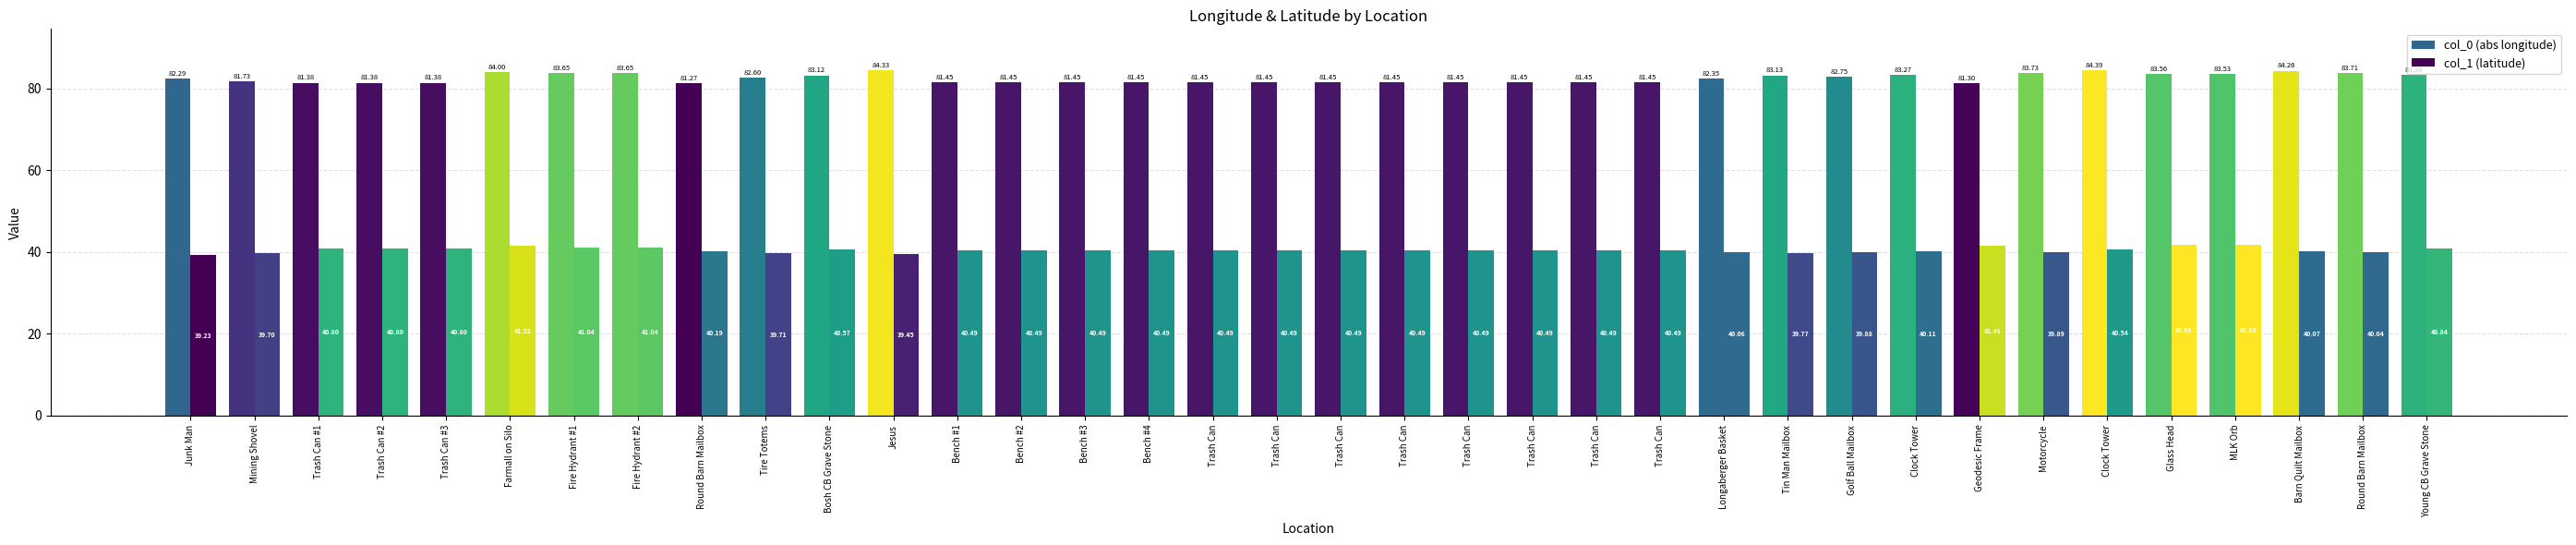

What value does the col_0 (abs longitude) series have at Geodesic Frame?

81.3